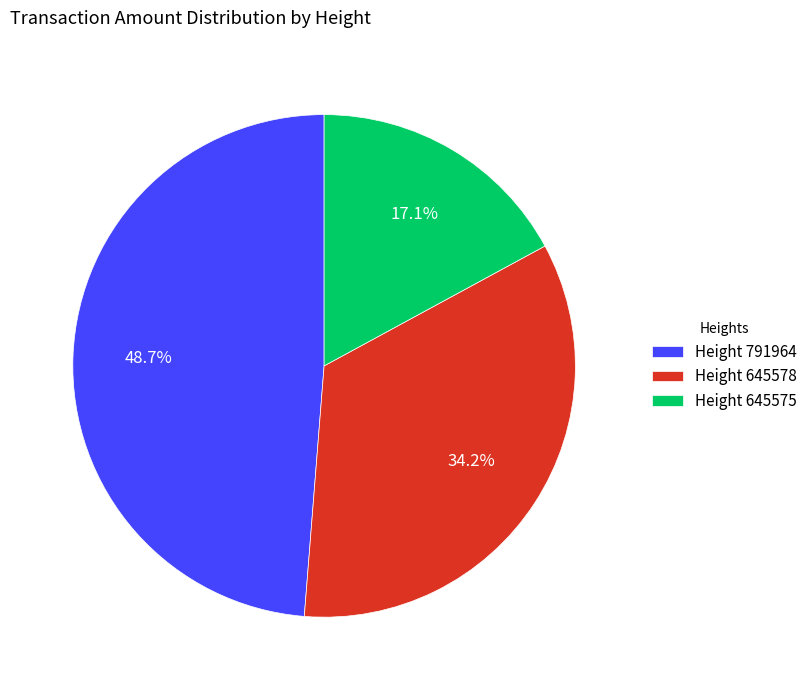

To the nearest percent, what is the difference between the largest and smallest slice percentages?

32%